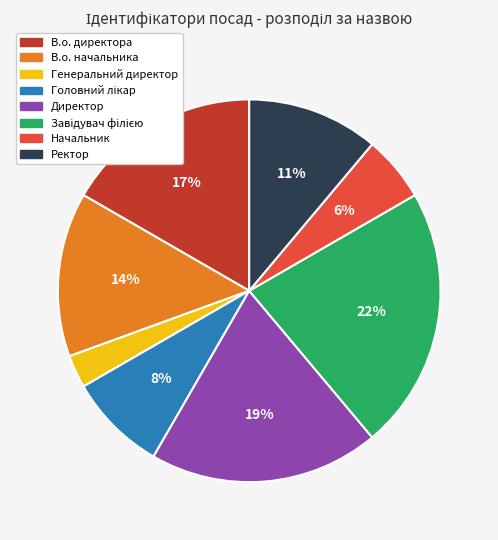

Which slice is the smallest?

Генеральний директор